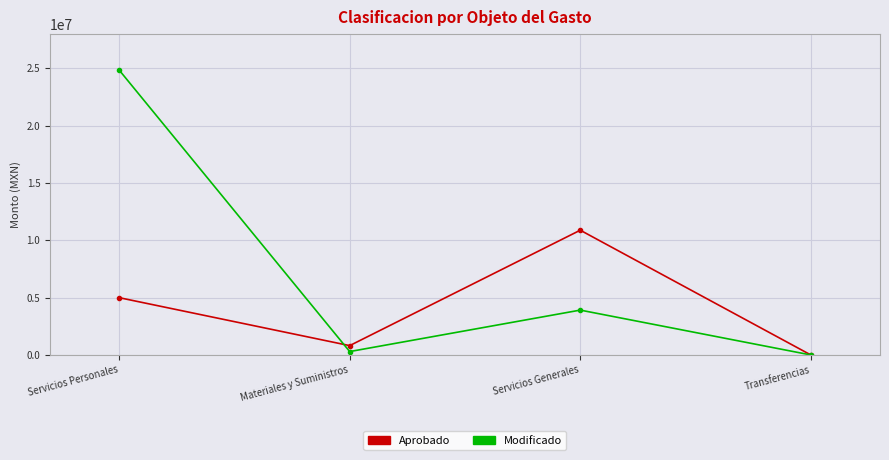

What is the difference between the maximum and minimum values in the Modificado series?

24863108